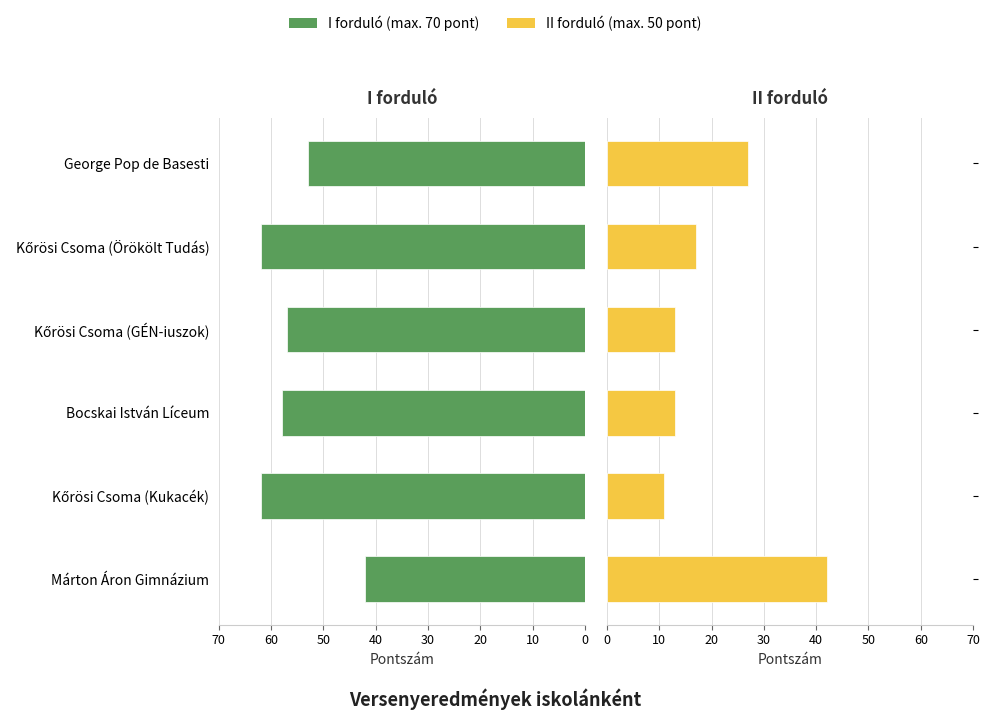

List the series in order of their overall mean, highest first.

I forduló, II forduló